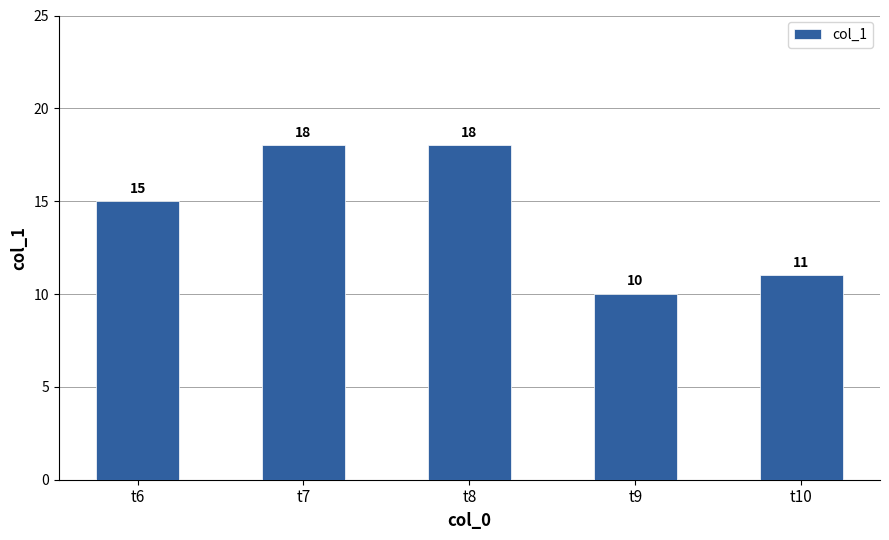

What is the sum of the values at t8 and t7?

36